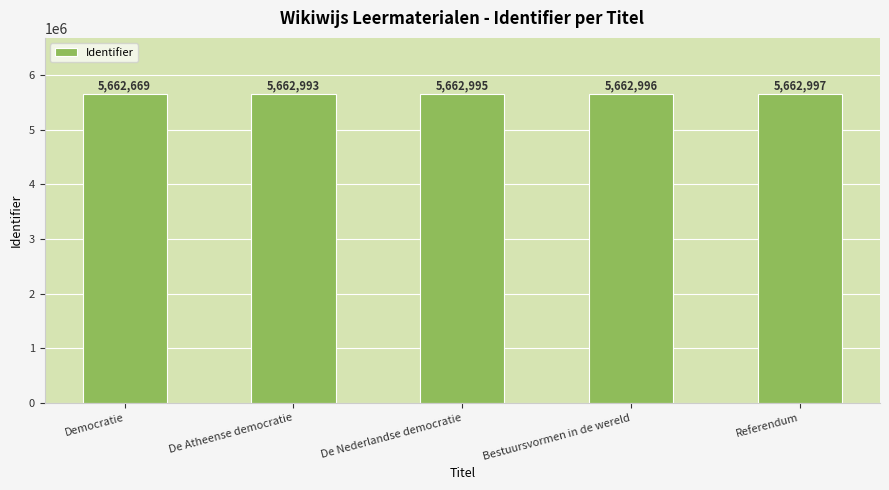

What is the minimum value shown in the chart?

5662669